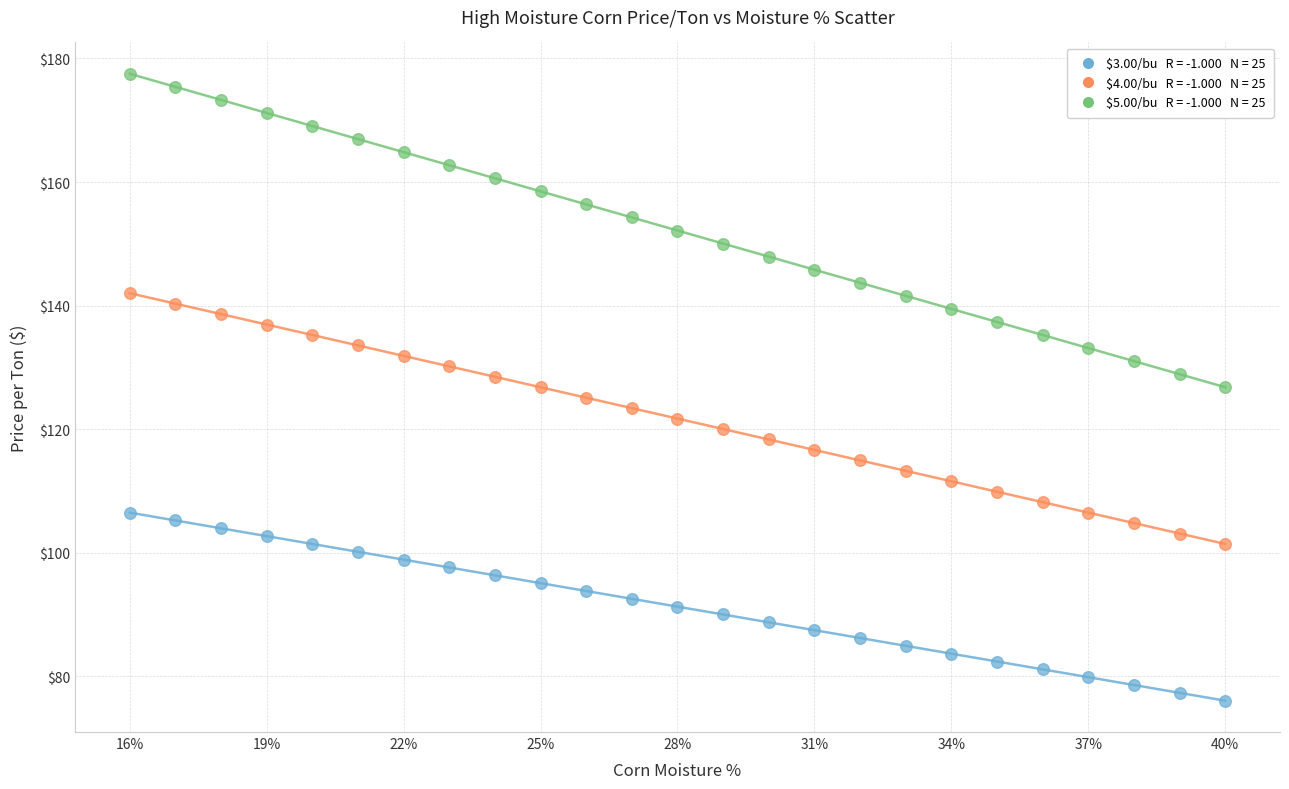

Across all data points, what is the range of X values (max minus min)?

24.0